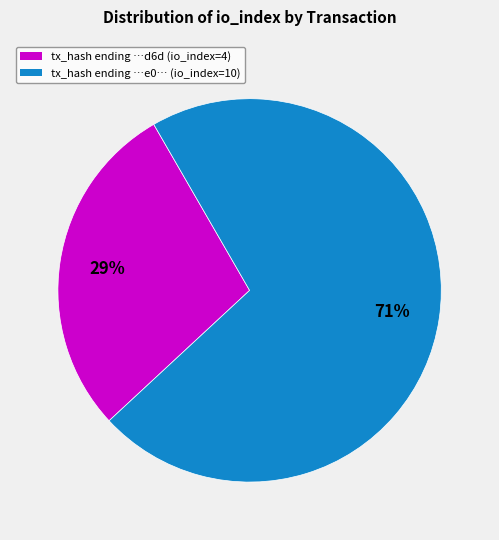

How many slices are in this pie chart?

2